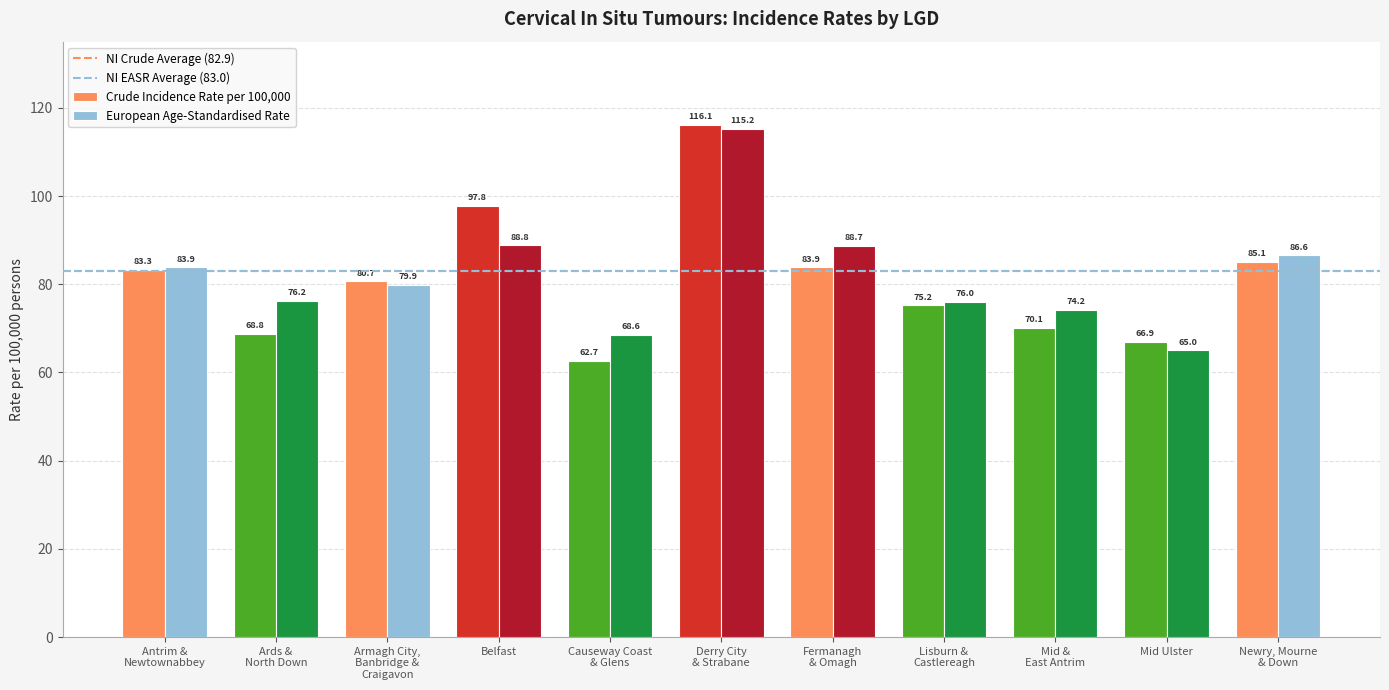

What is the value of the European Age-Standardised Rate bar at the 9th from the left?

74.2